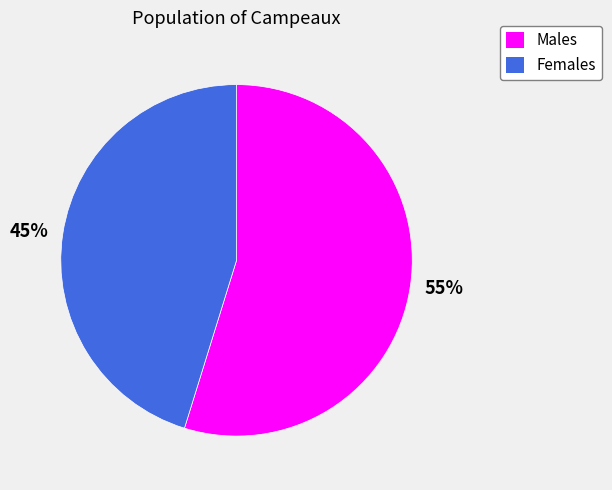

Is it true that 45% is 38% of the pie?

False